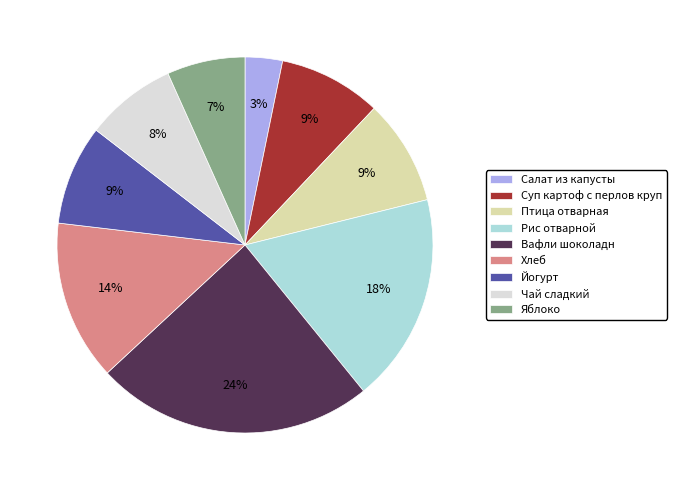

Between Яблоко and Йогурт, which is larger?

Йогурт